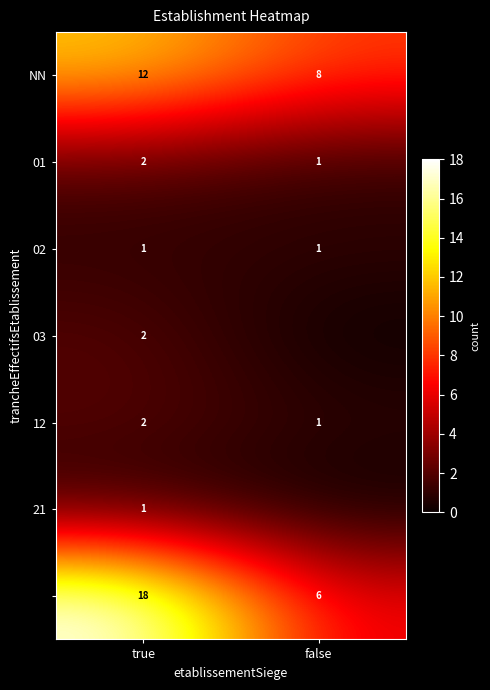

What is the spread (max minus min) of values at true?

17